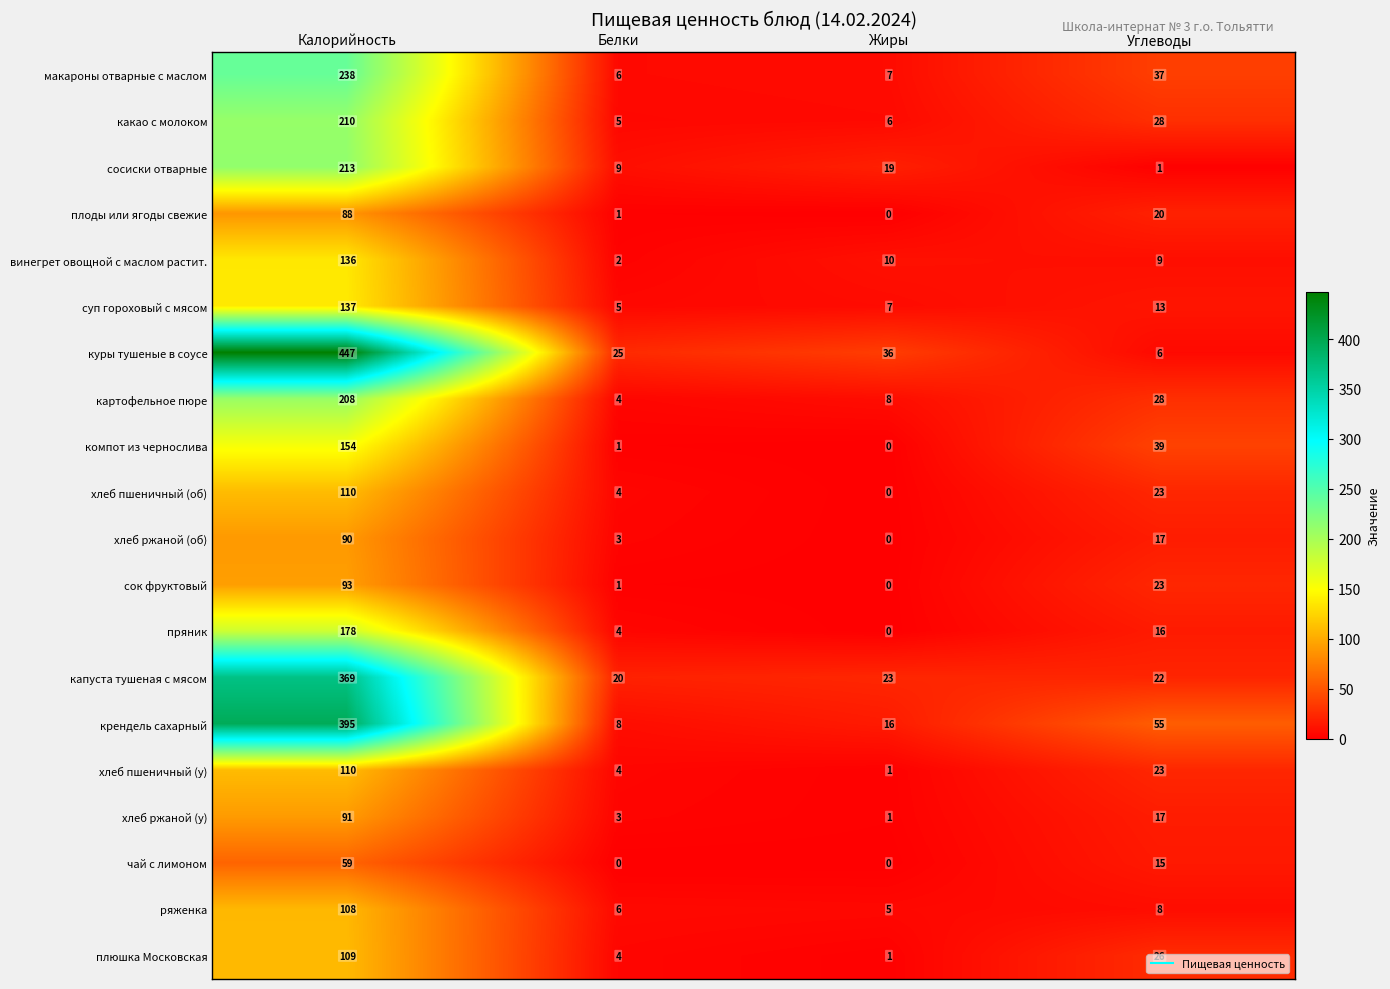

At which label is сосиски отварные closest to 107?

Жиры